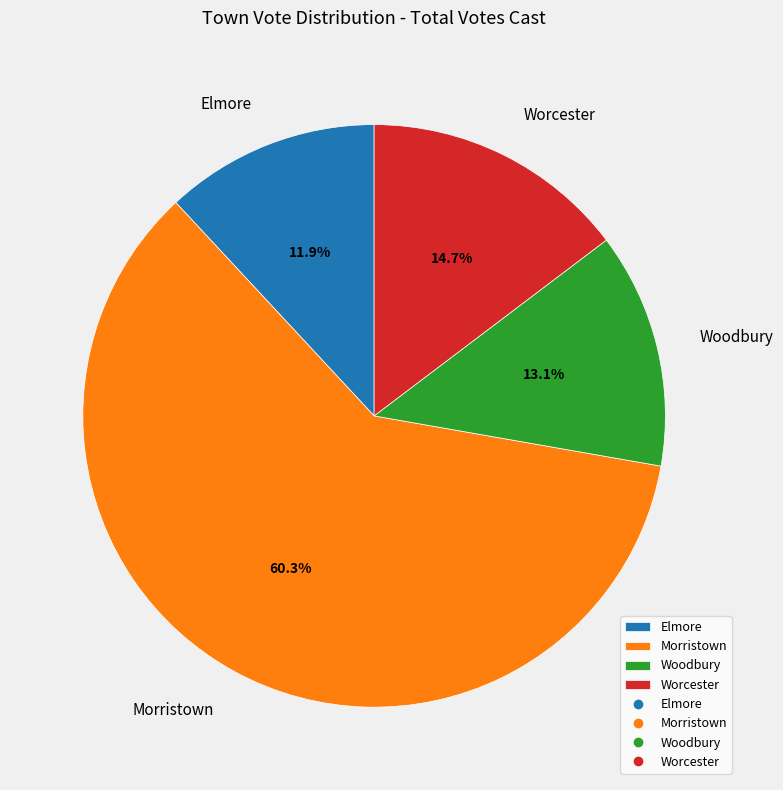

What percentage is the Morristown slice, to the nearest percent?

60%